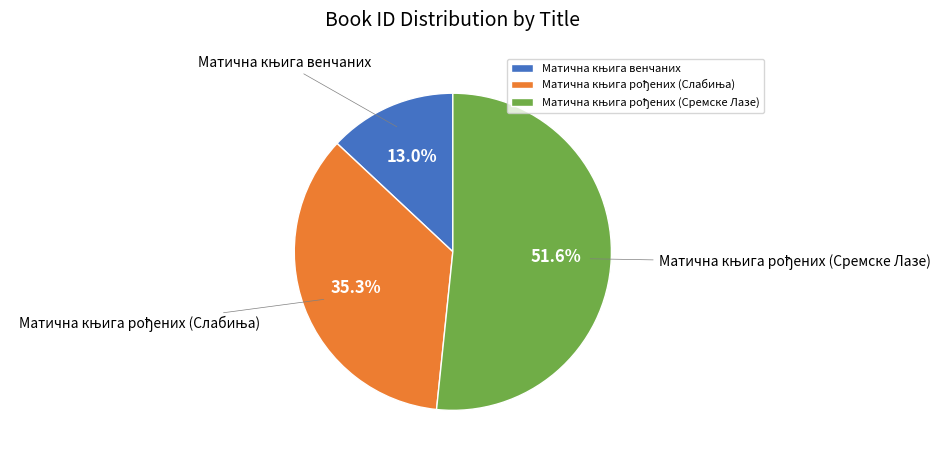

Count the number of slices in the pie.

3